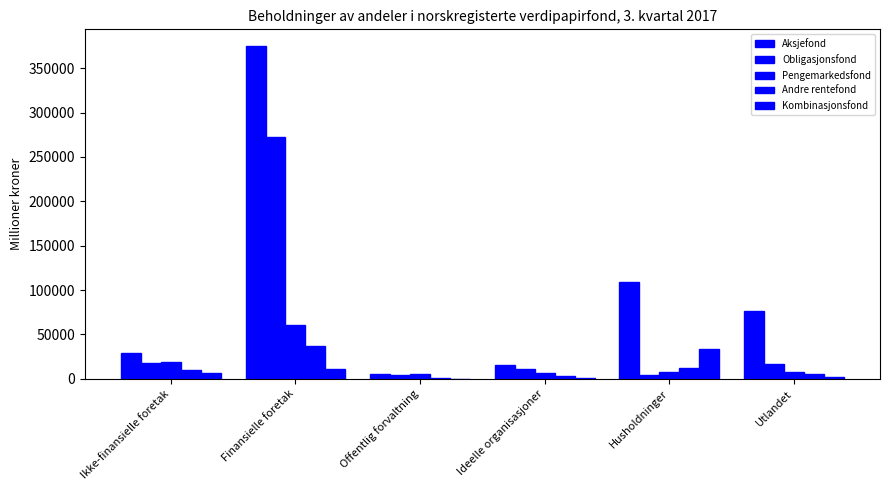

What is the minimum value shown in the chart?

83